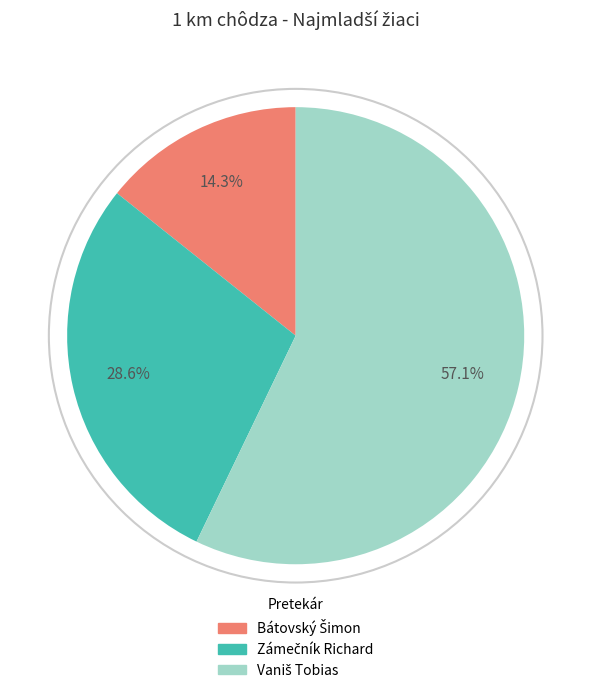

How many slices are in this pie chart?

3